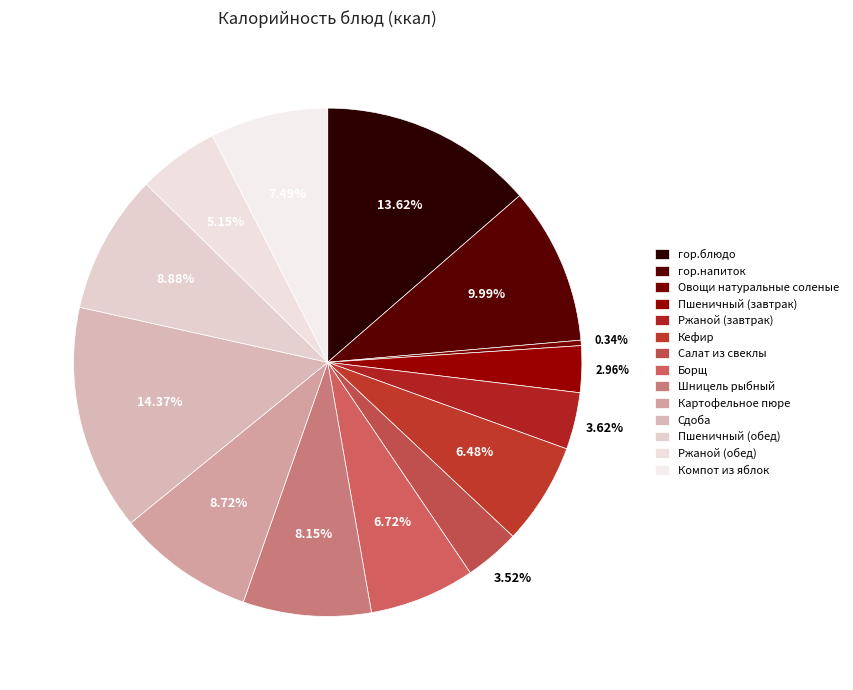

How much of the chart is everything except Картофельное пюре?

91.3%